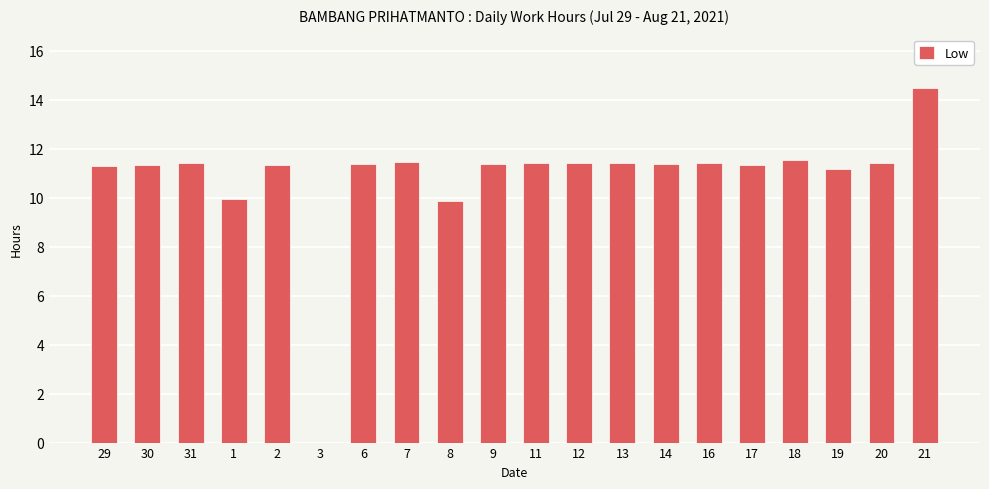

Which label corresponds to the largest value in the chart?

21